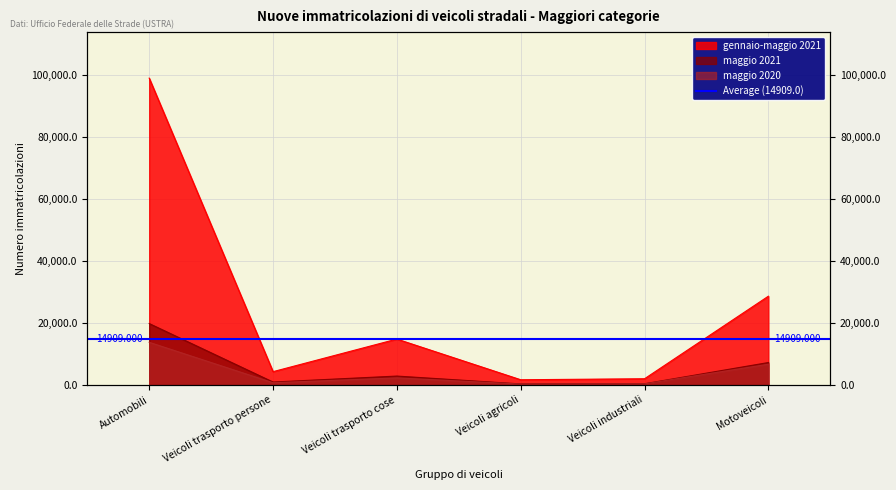

Rank the series at Veicoli industriali from lowest to highest value.

maggio 2020, maggio 2021, gennaio-maggio 2021